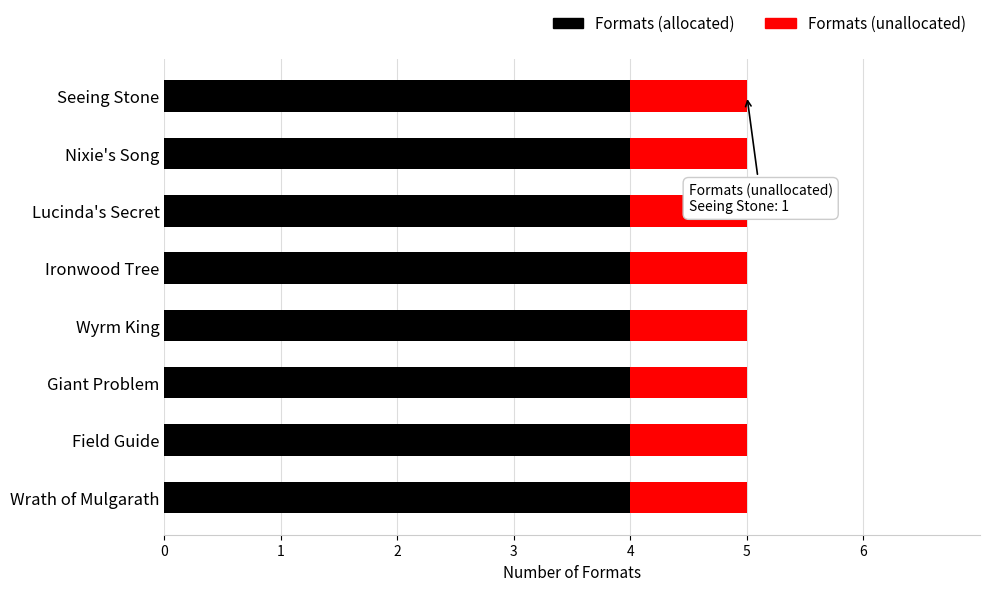

What is the average value of the Formats (allocated) series?

4